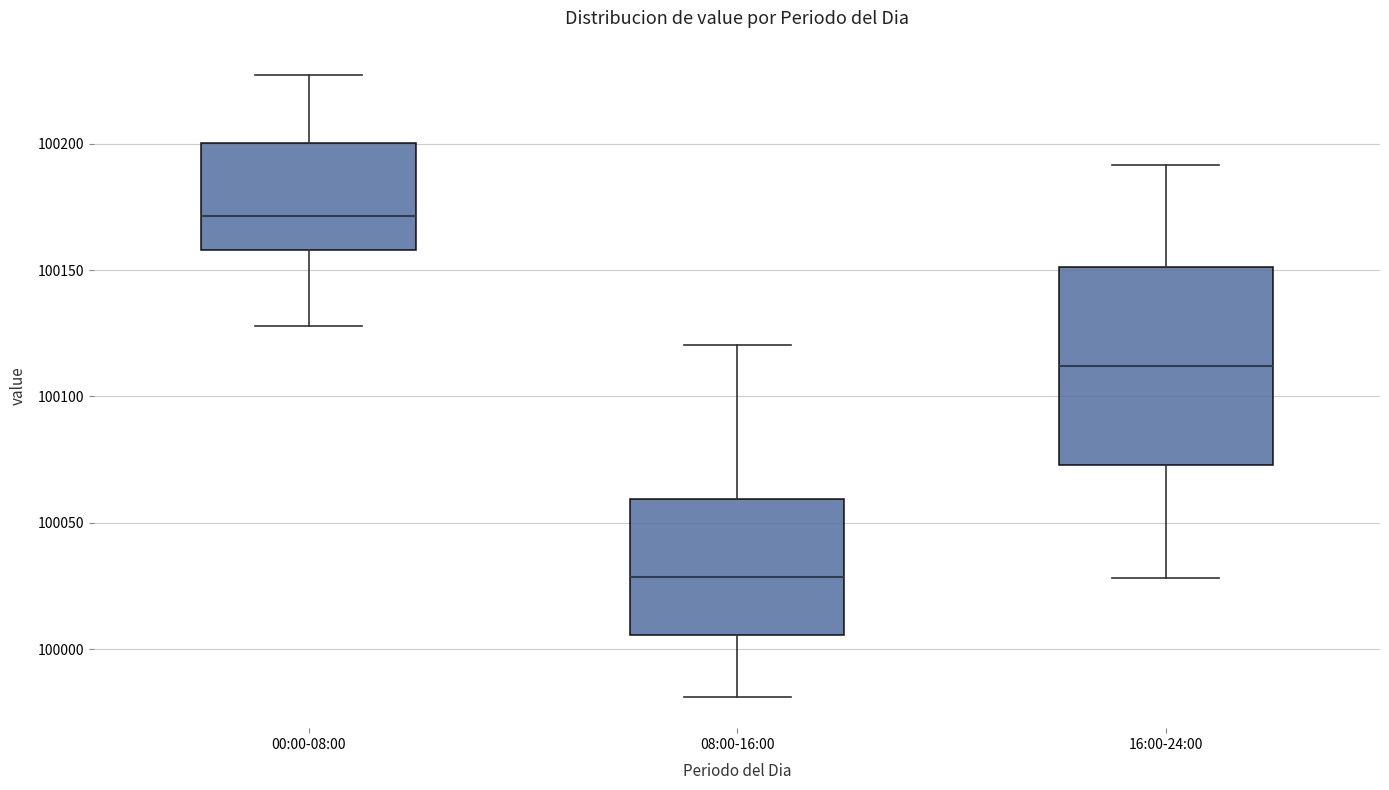

Reading left to right, transcribe this box plot: for each box, give where its median line is, the range the box spans, and where its two whiskers end, as read against the y-axis. The values are not printed on the chart, so give them approximately, as read against the axis.

00:00-08:00: median 100170, box 100160 to 100200, whiskers 100130 to 100225
08:00-16:00: median 100030, box 100005 to 100060, whiskers 99980 to 100120
16:00-24:00: median 100110, box 100075 to 100150, whiskers 100030 to 100190